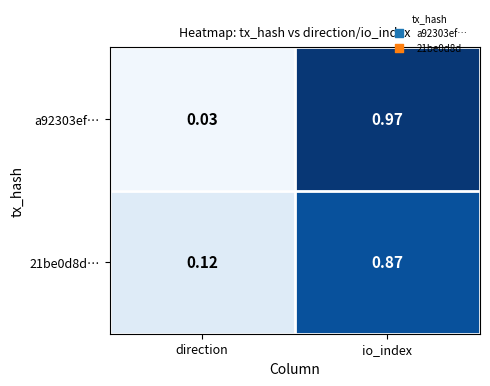

What is the total value across all series at io_index?

1.8